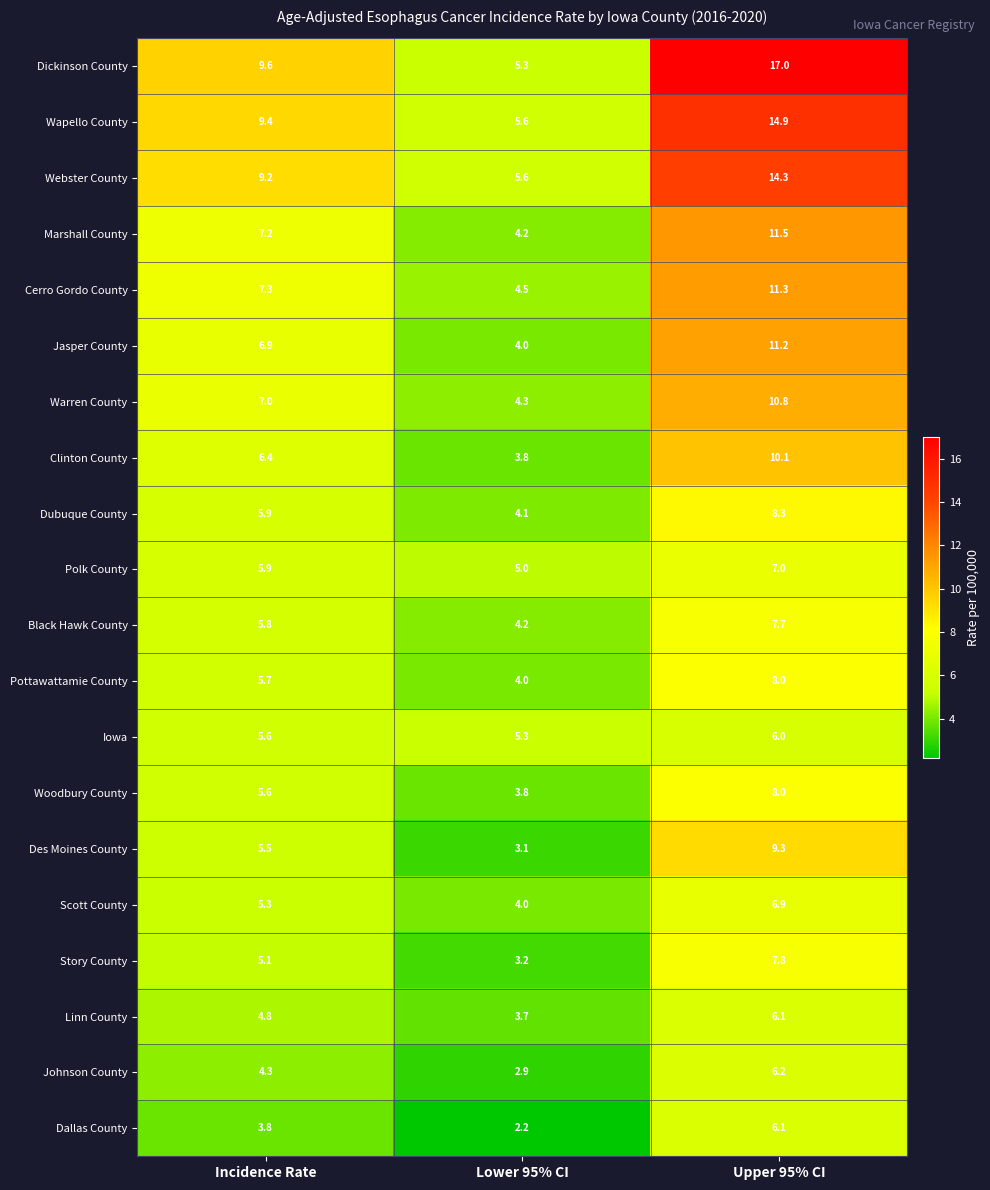

At which label does Wapello County reach its minimum?

Lower 95% CI